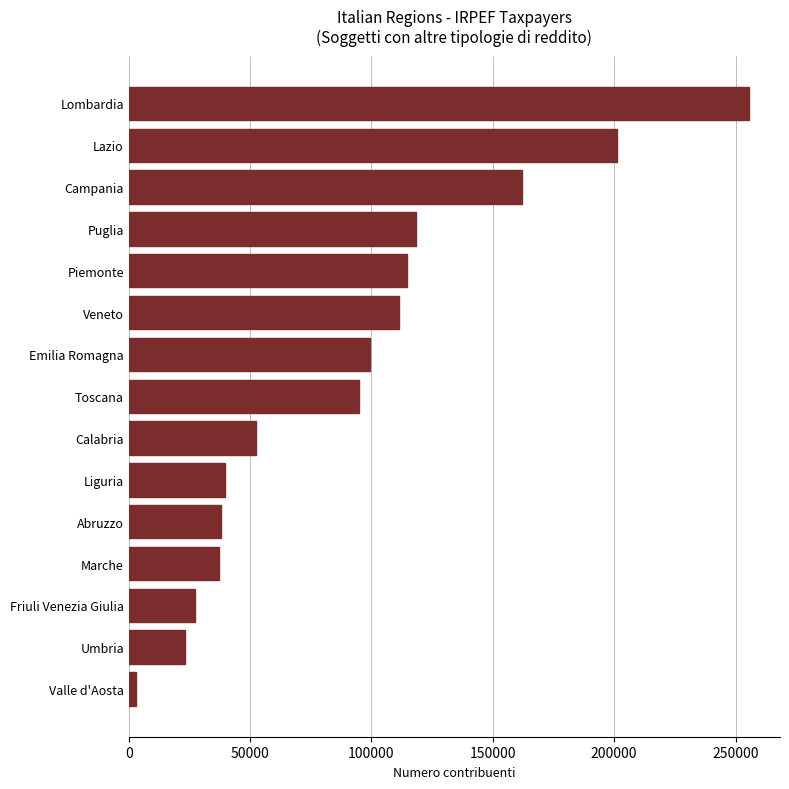

At which category does the chart reach its minimum across all series?

Valle d'Aosta